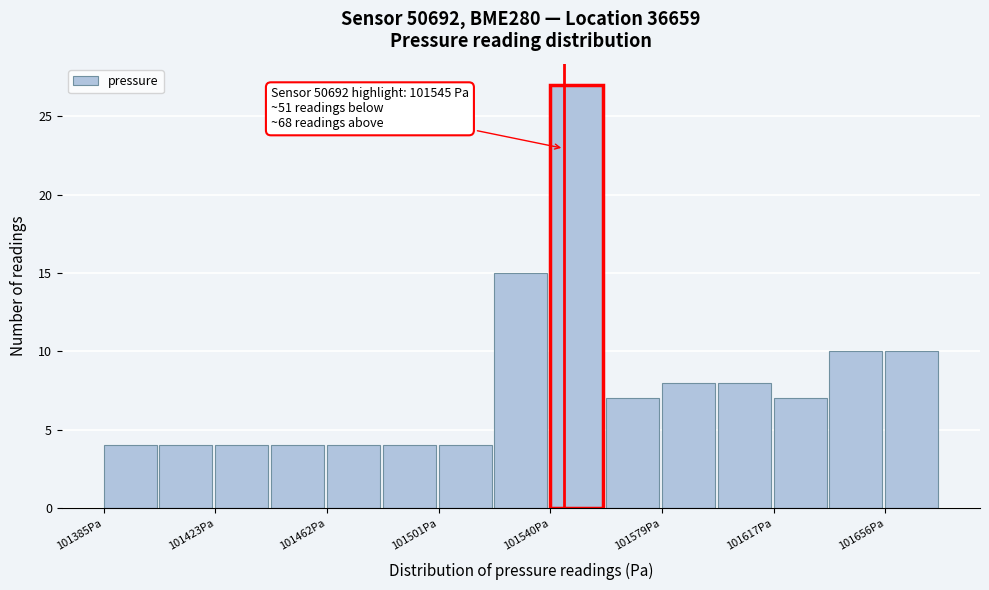

Read against the x-axis, roughly where is the centre of the tallest bar?

101550